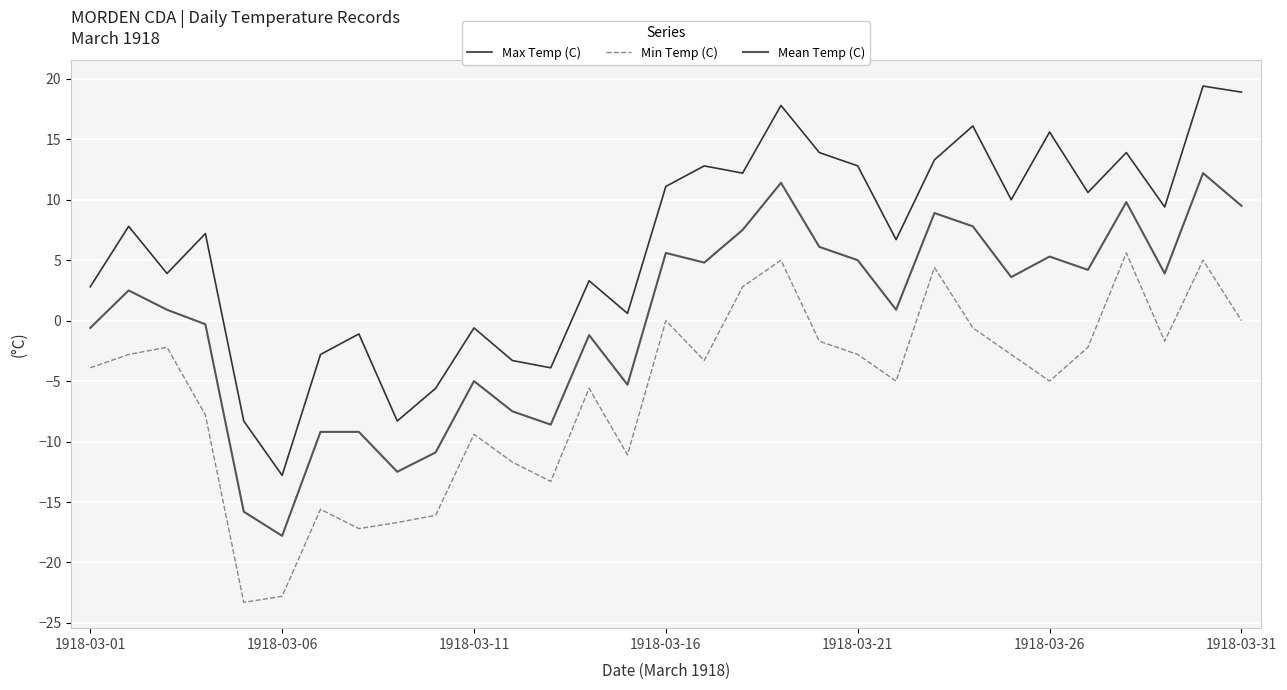

What is the difference between the maximum and minimum values in the Max Temp (C) series?

32.2